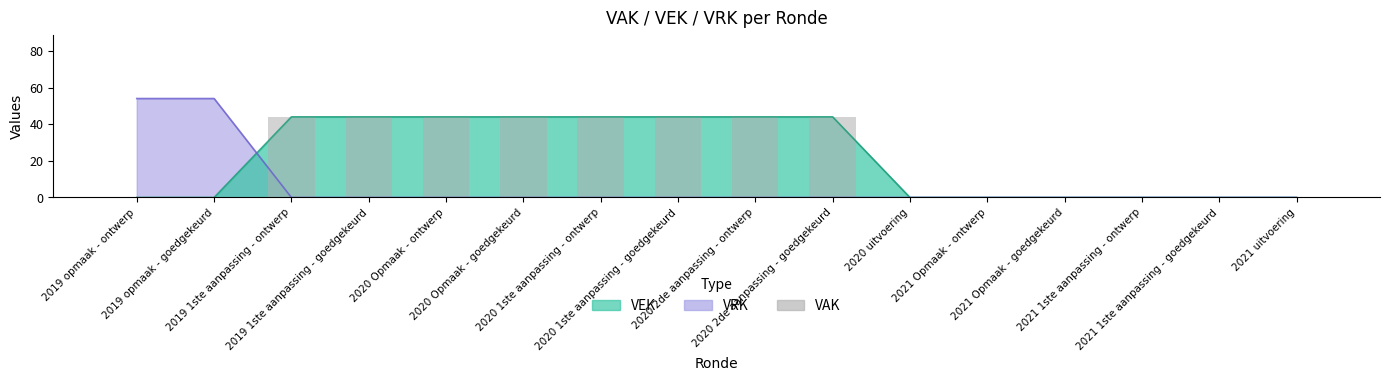

What position from the left is 2021 Opmaak - goedgekeurd?

13